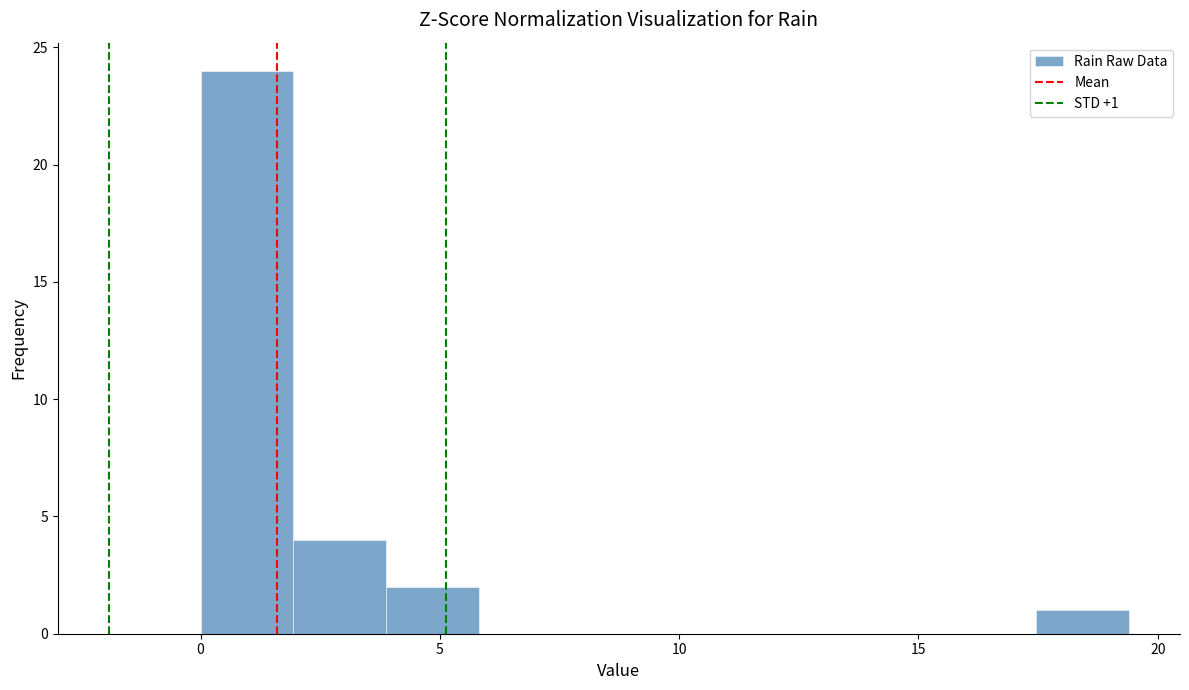

Around what value on the x-axis is the tallest bar? Give the approximate position of its centre, as read against the axis.

1.0